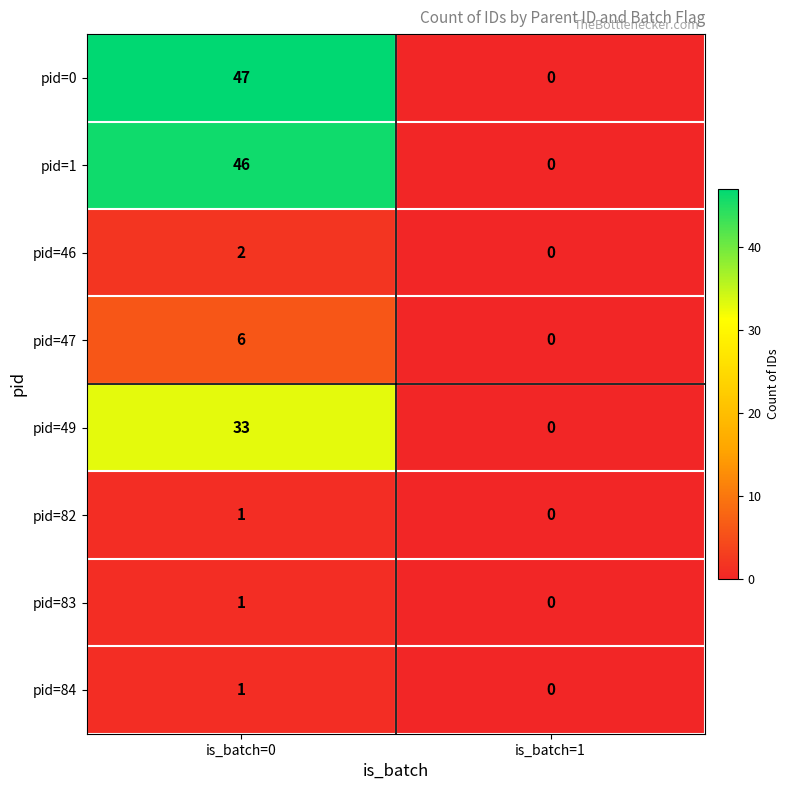

True or false: pid=46 has a value of 0 at is_batch=1.

True